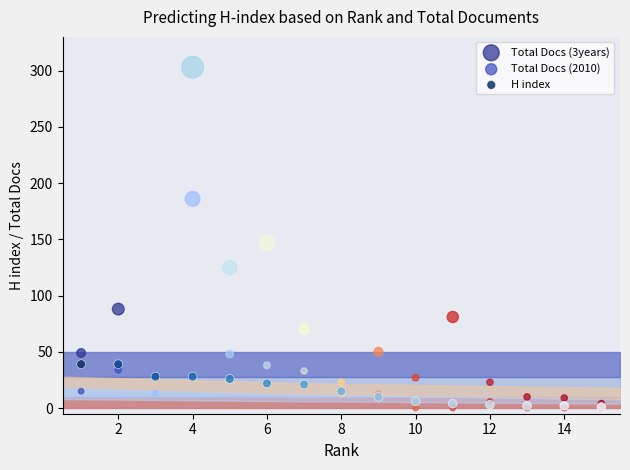

Across all series, what Y value is closest to 151?

147